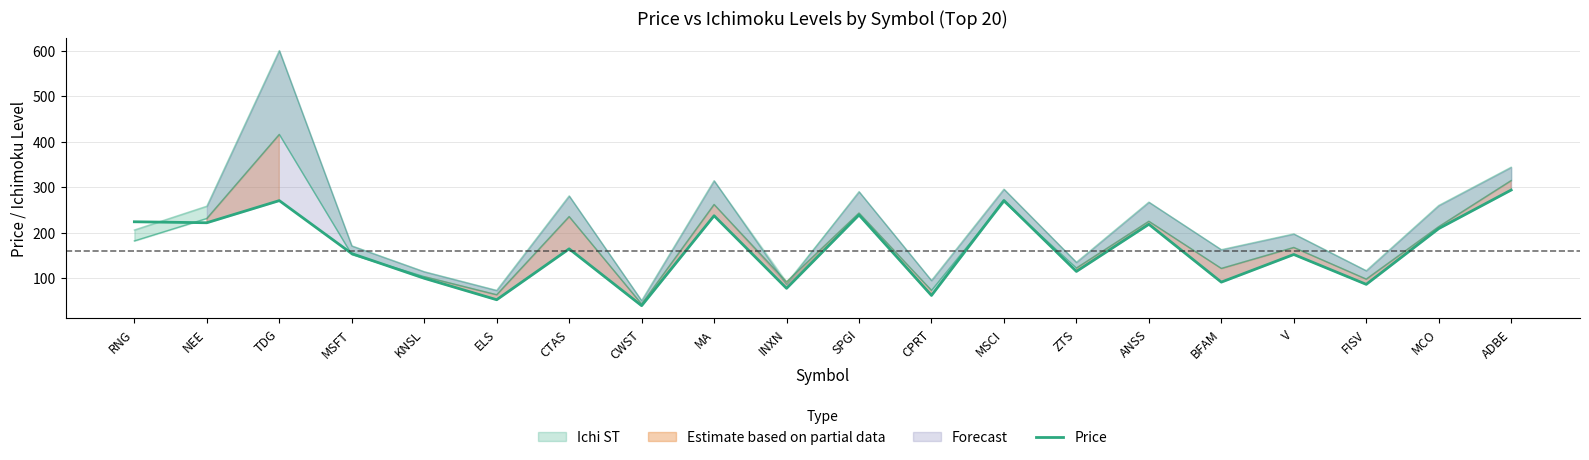

List the labels in order of value, largest first.

ADBE, MSCI, TDG, SPGI, MA, RNG, NEE, ANSS, MCO, CTAS, MSFT, V, ZTS, KNSL, BFAM, FISV, INXN, CPRT, ELS, CWST